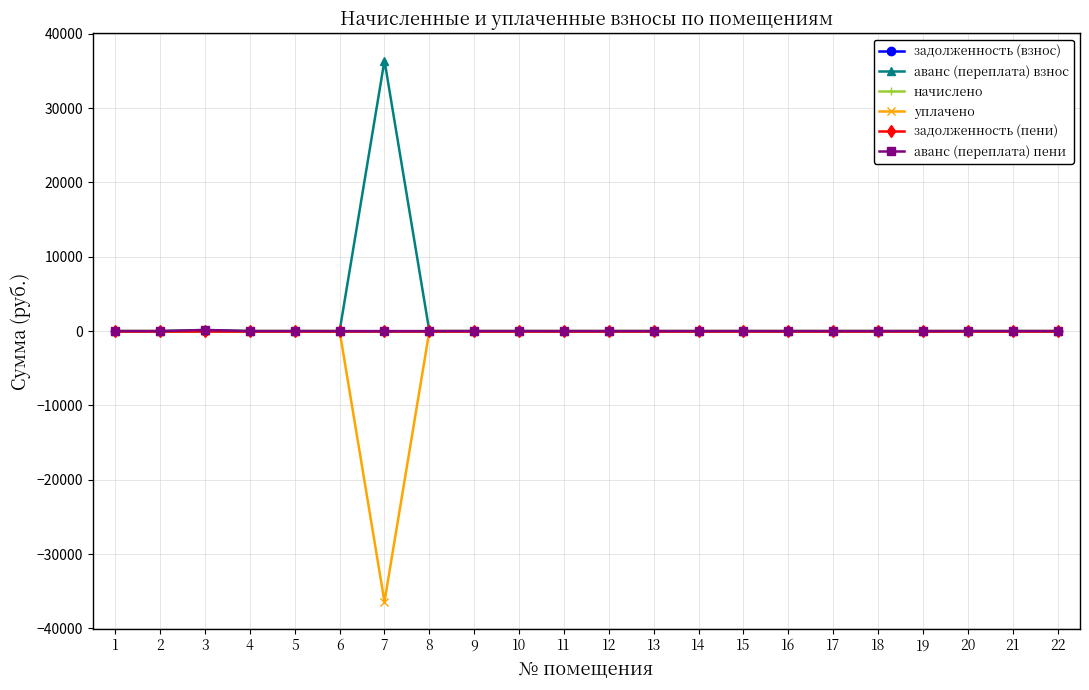

How many distinct data groups are displayed?

6